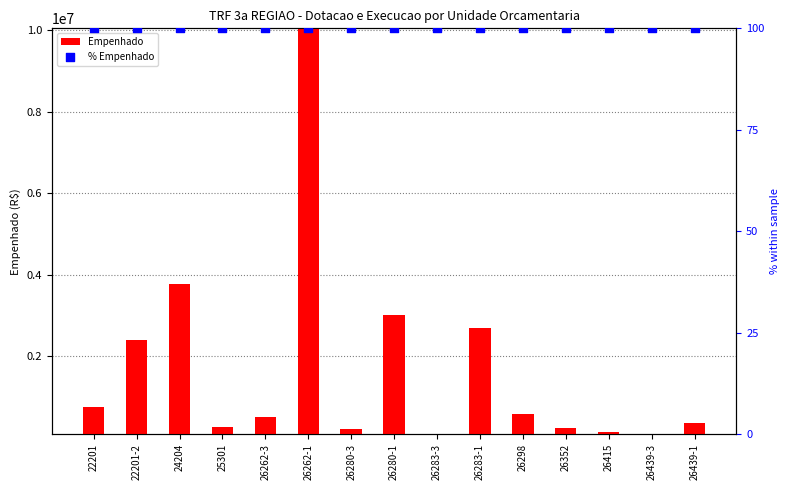

Is the value of % Empenhado at 26283-1 greater than the value of Empenhado at 26262-1?

No